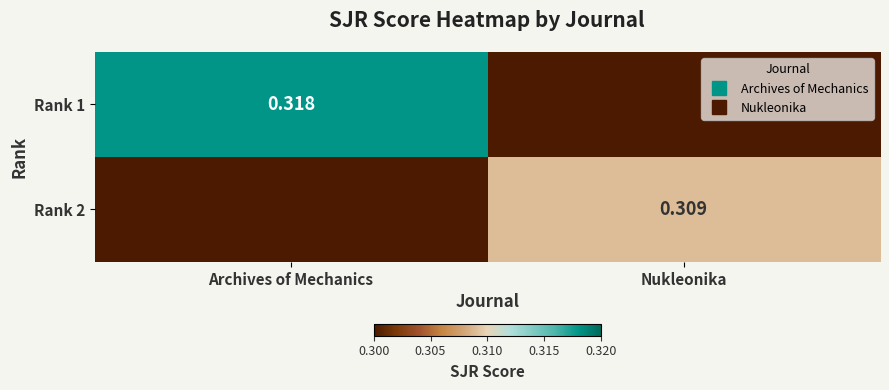

Is it true that Rank 2 equals 0.1 at Nukleonika?

False